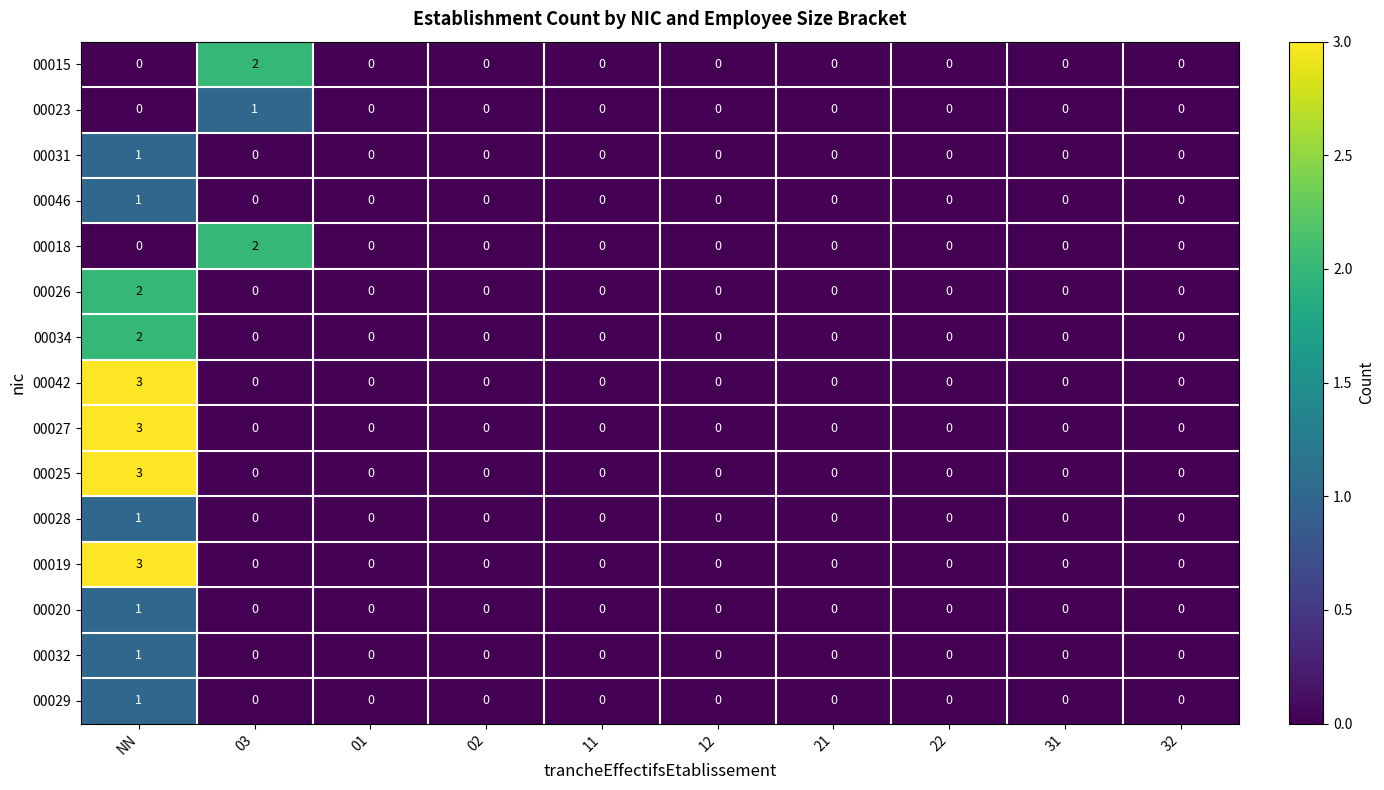

Count the 00029 values in the range 0 to 1.

10